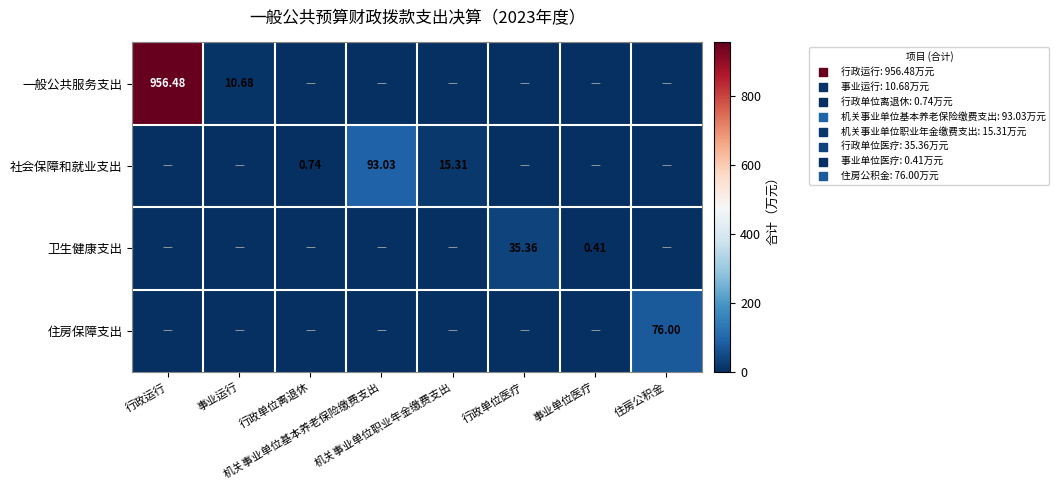

The value of 住房保障支出 at 住房公积金 is 49.1. True or false?

False